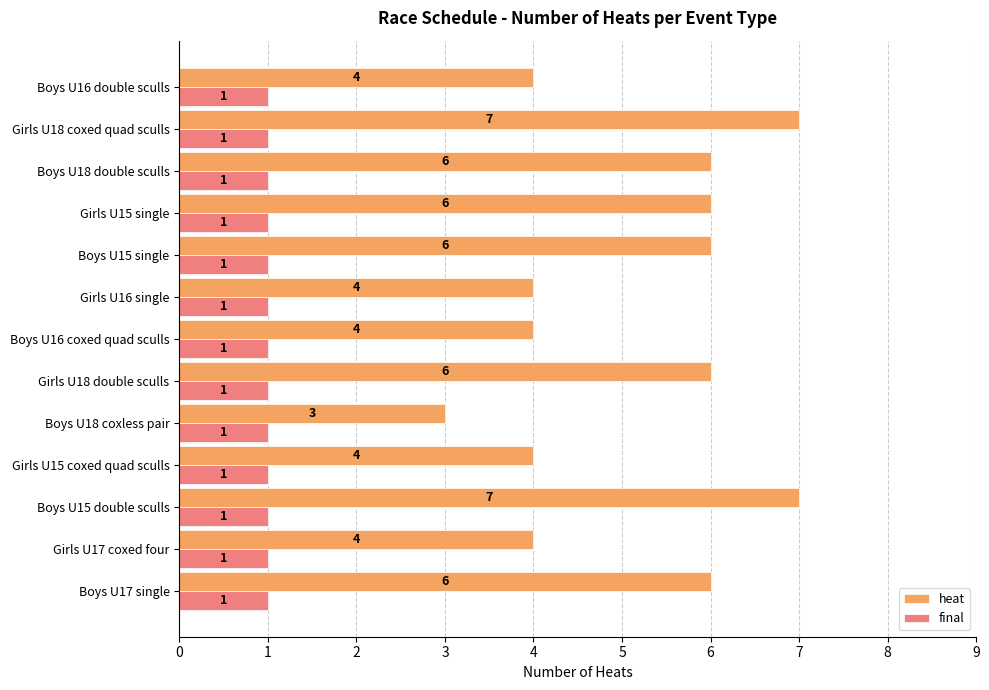

How many heat values are between 4 and 6?

10